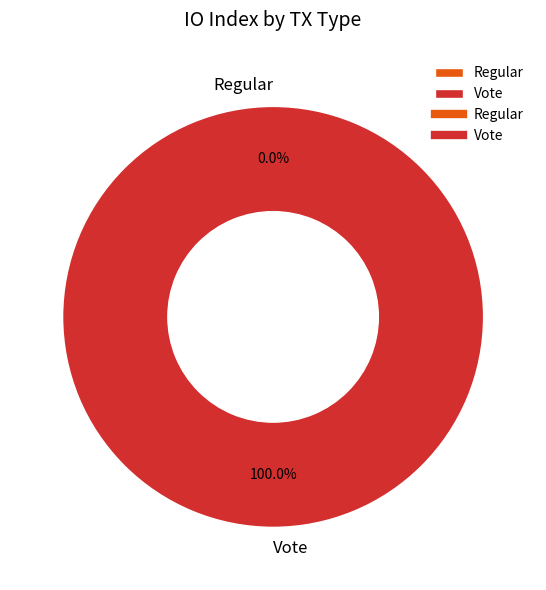

Is Vote the majority of the pie?

Yes